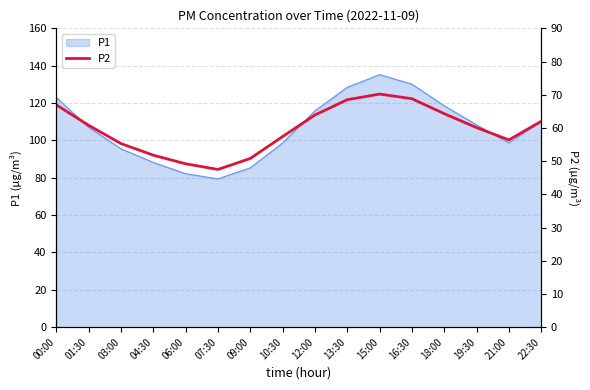

True or false: the data shows 60.1 at 19:30.

True